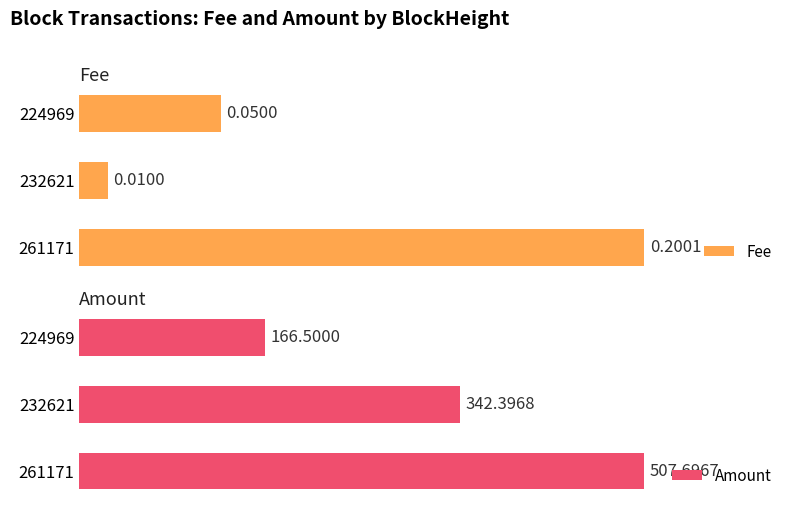

Is it true that Amount equals 615.6 at 232621?

False